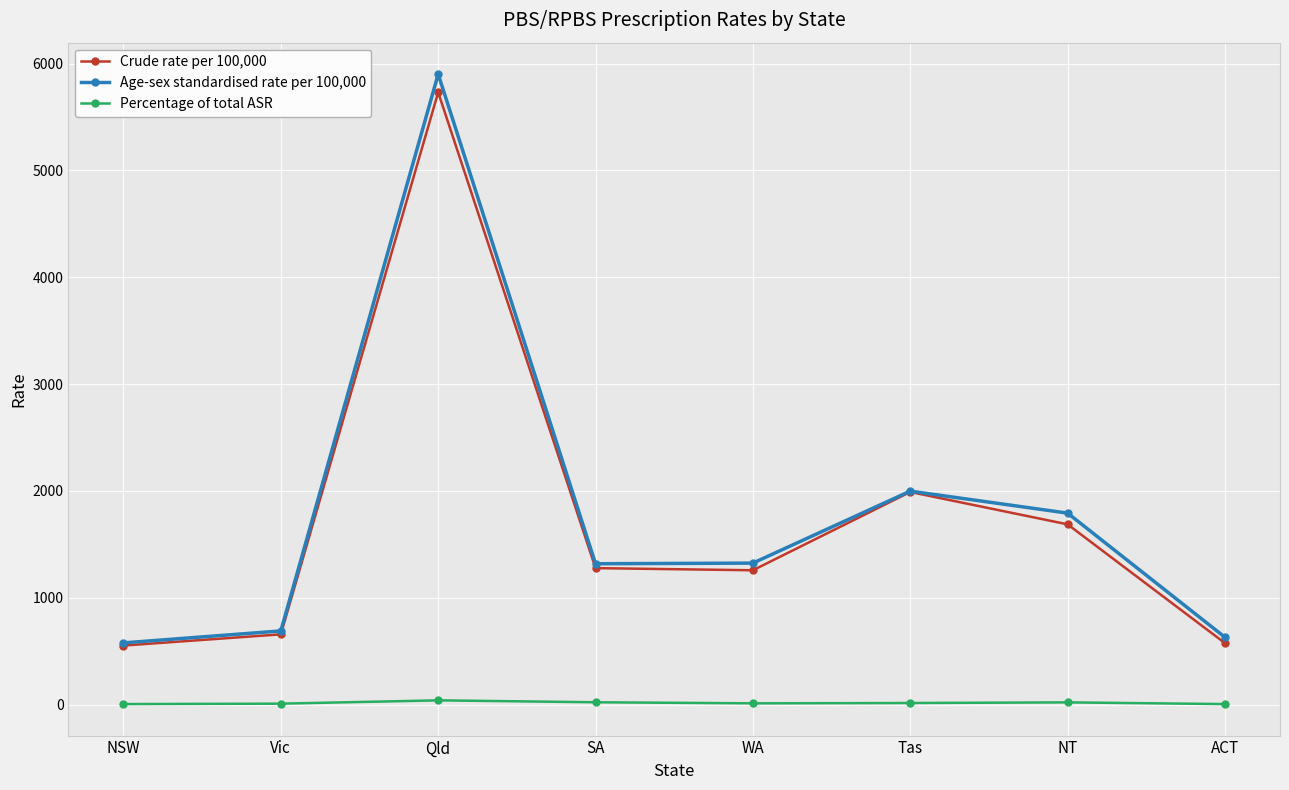

At how many categories does at least one series exceed 849?

5